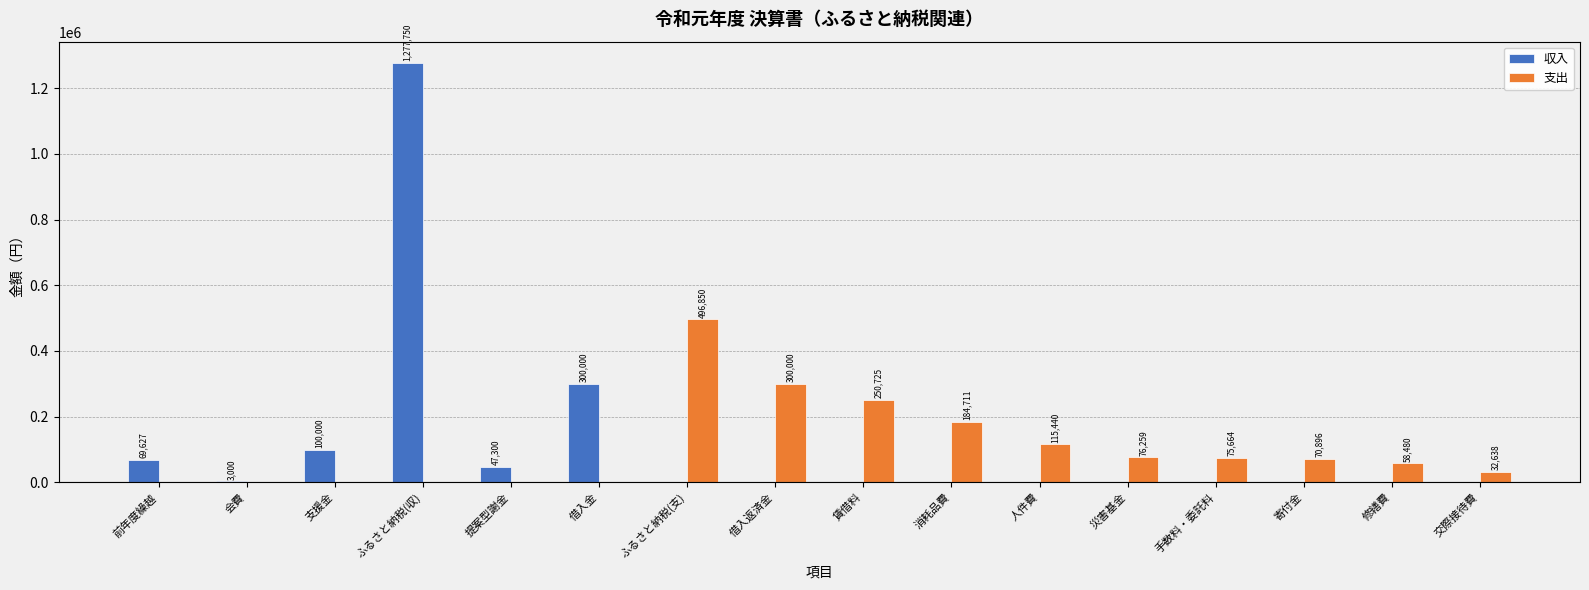

What is the sum of all 収入 values?

1797677